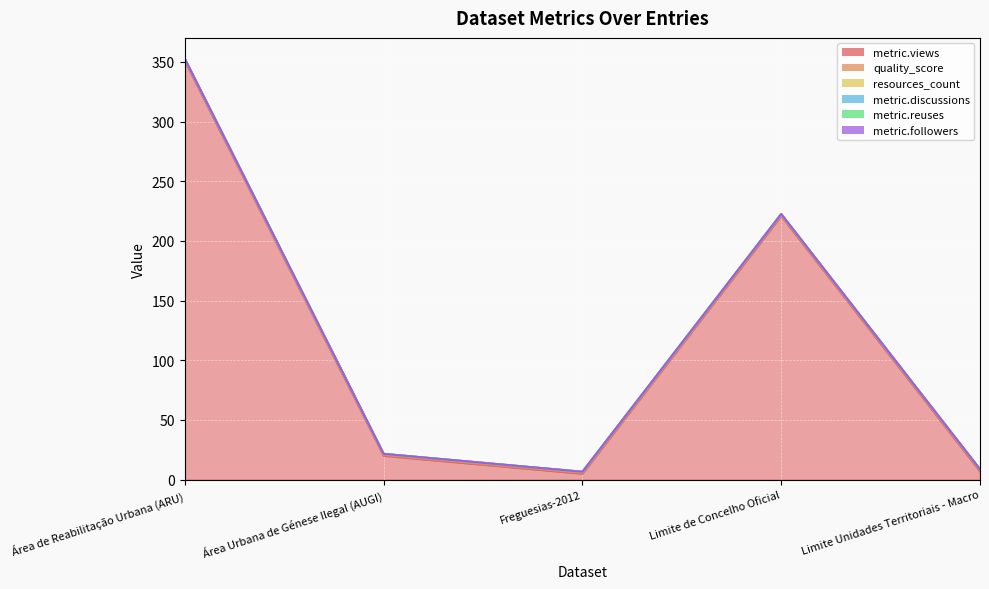

What is the difference between the metric.views values at Limite Unidades Territoriais - Macro and Limite de Concelho Oficial?

214.0